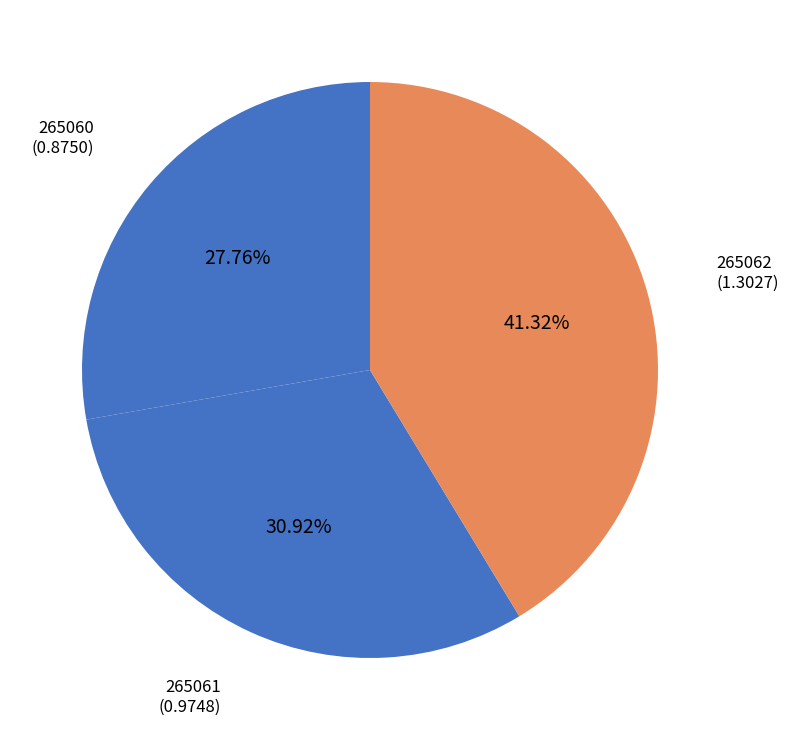

How many slices are in this pie chart?

3